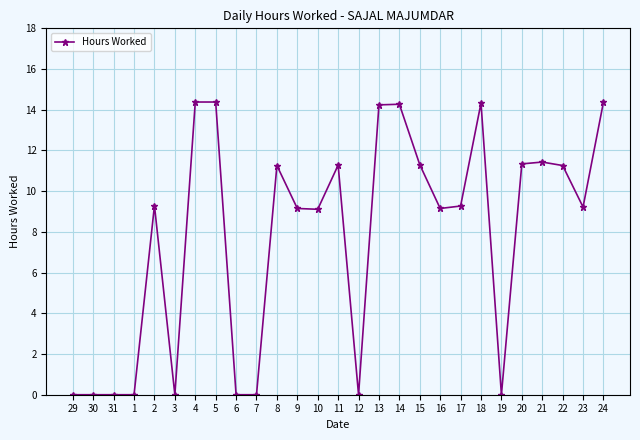

How many lines are shown in the chart?

1